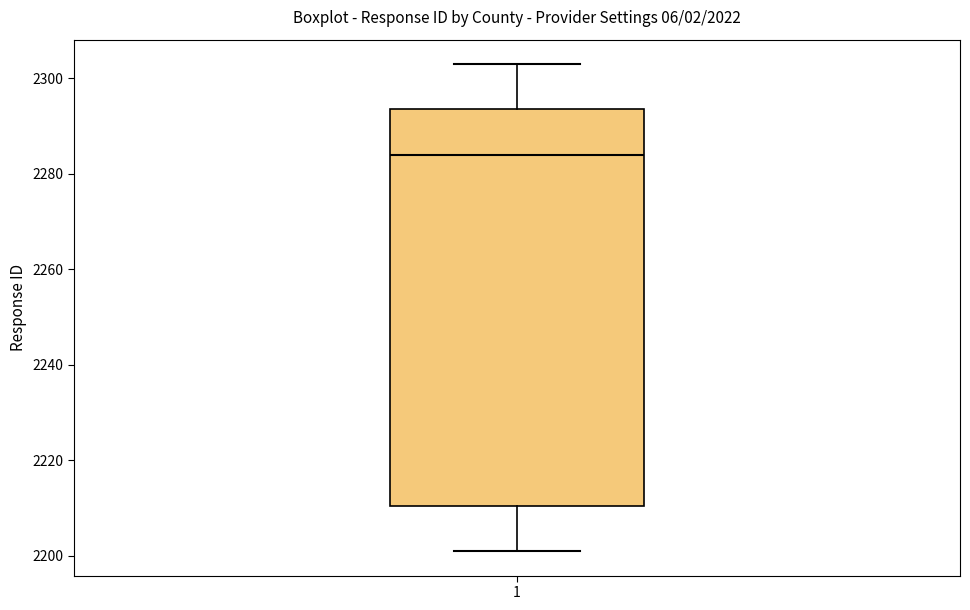

Transcribe this box plot: give where the median line is, the range the box spans, and where the two whiskers end, as read against the y-axis. The values are not printed on the chart, so give them approximately, as read against the axis.

median 2284, box 2210 to 2294, whiskers 2202 to 2304